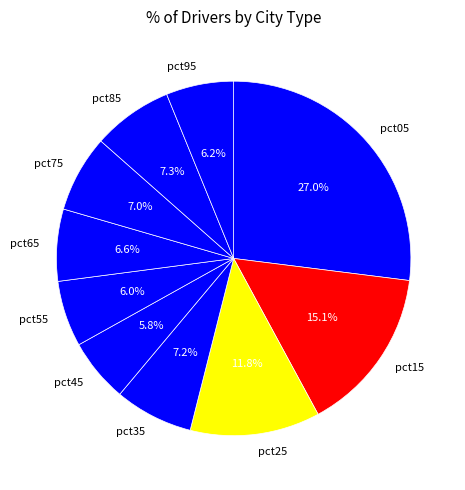

What is the largest slice in the pie chart?

pct05